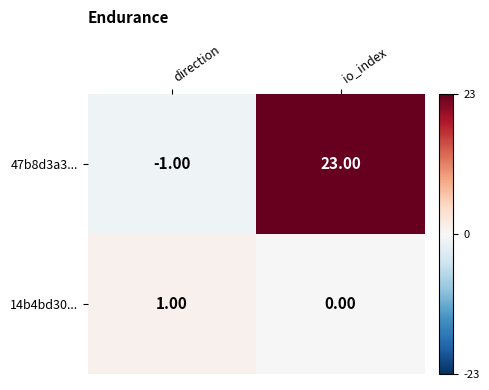

What is the sum of the 47b8d3a3... values at io_index and direction?

22